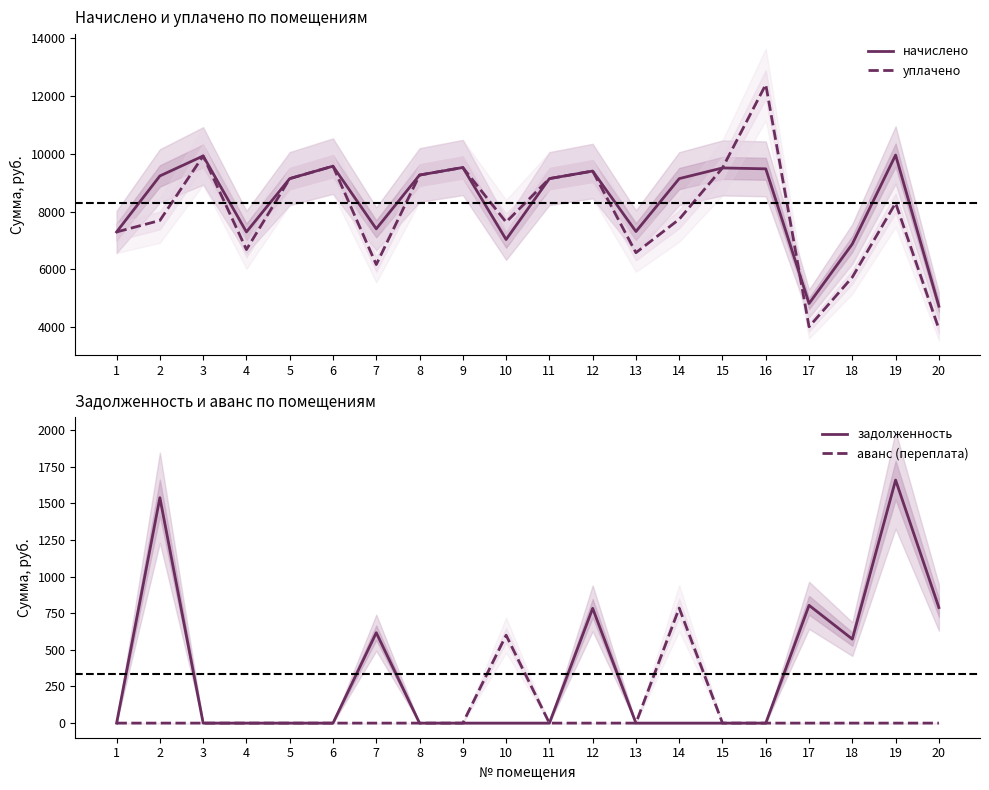

Is the value of задолженность at 5 greater than the value of аванс (переплата) at 9?

No